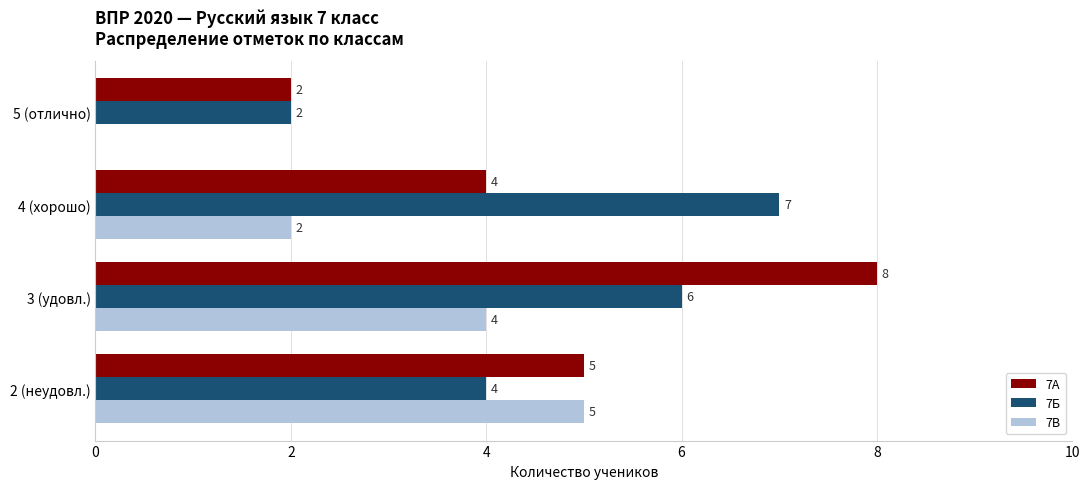

What is the sum of all 7А values?

19